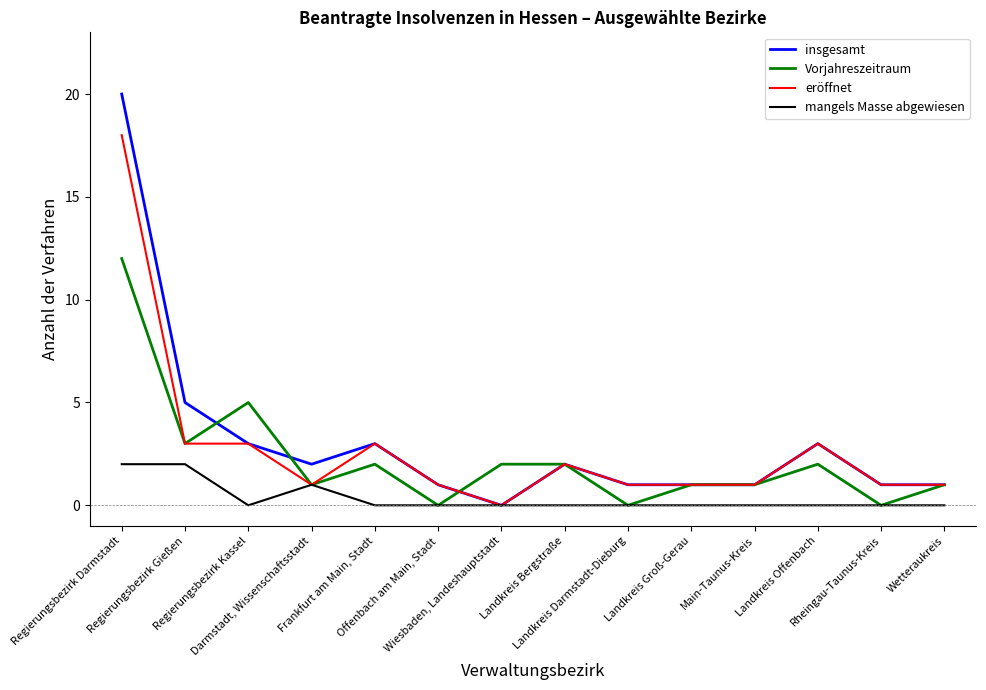

Is the value of insgesamt at Regierungsbezirk Darmstadt greater than the value of Vorjahreszeitraum at Offenbach am Main, Stadt?

Yes